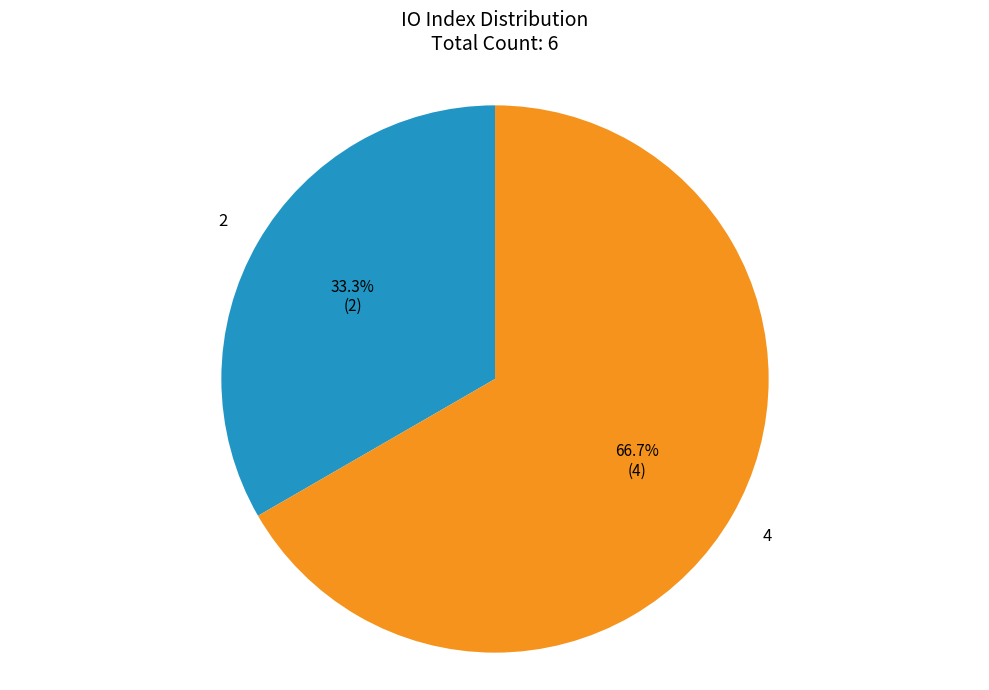

Is there any slice that represents more than half of the pie?

Yes